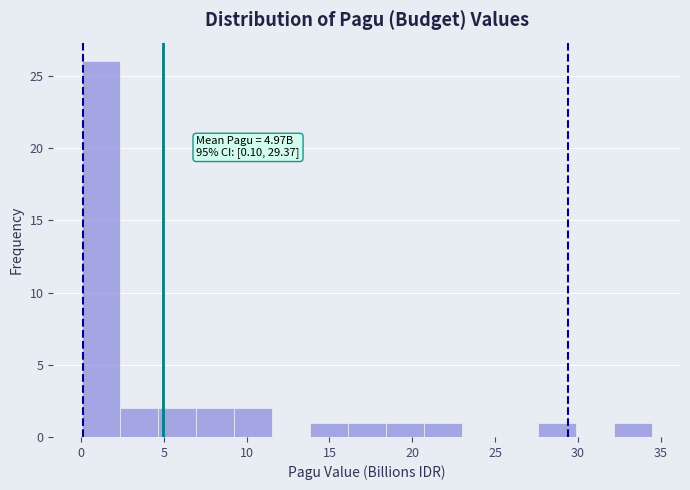

Which range on the x-axis has the tallest bar?

0.0 to 2.5